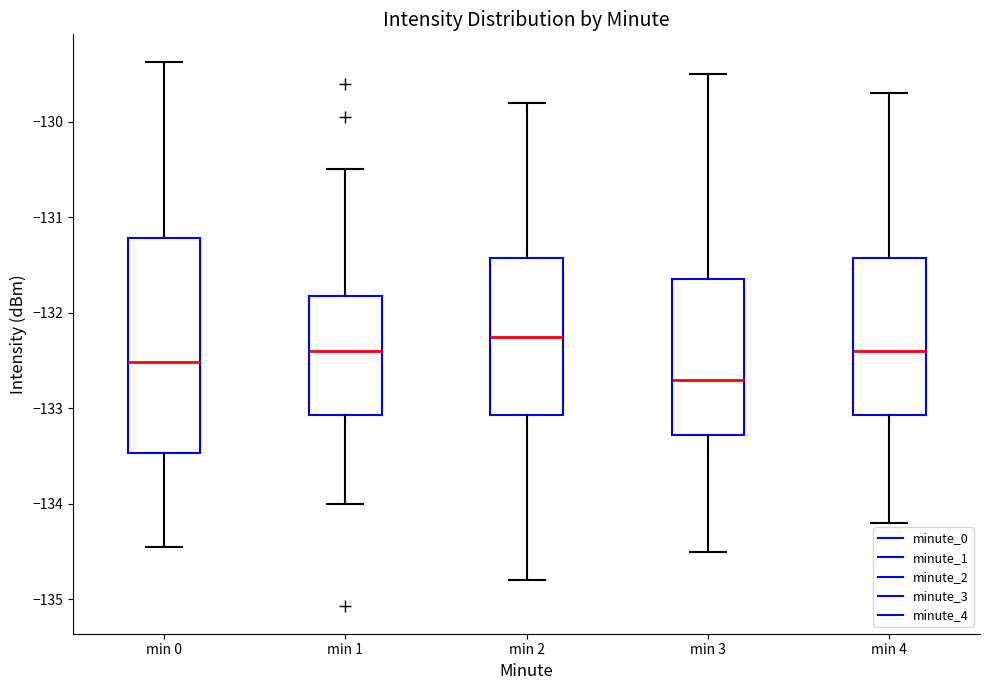

Reading left to right, transcribe this box plot: for each box, give where its median line is, the range the box spans, and where its two whiskers end, as read against the y-axis. The values are not printed on the chart, so give them approximately, as read against the axis.

min 0: median -132.5, box -133.5 to -131.2, whiskers -134.5 to -129.4
min 1: median -132.4, box -133.1 to -131.8, whiskers -134.0 to -130.5
min 2: median -132.2, box -133.1 to -131.4, whiskers -134.8 to -129.8
min 3: median -132.7, box -133.3 to -131.6, whiskers -134.5 to -129.5
min 4: median -132.4, box -133.1 to -131.4, whiskers -134.2 to -129.7